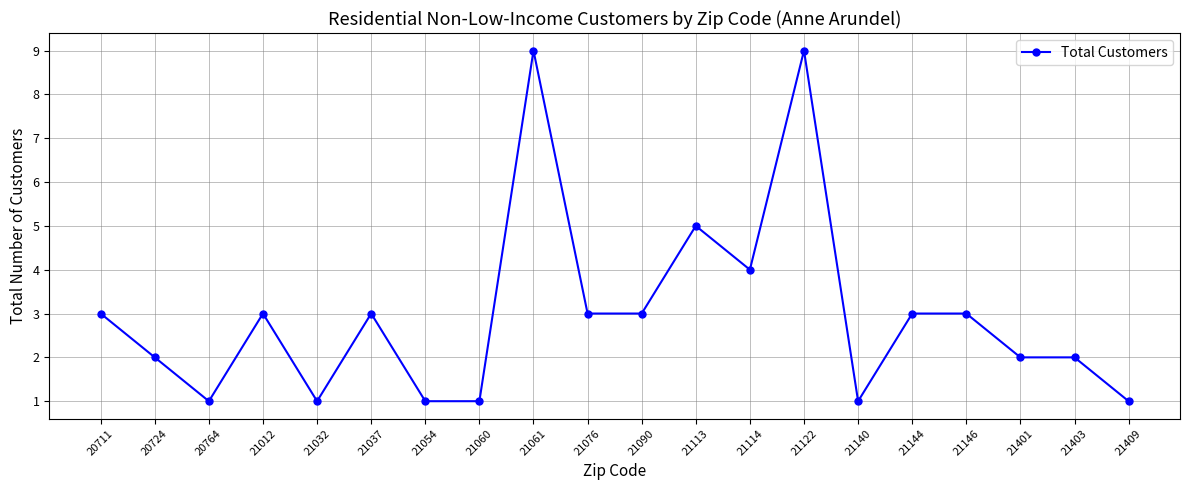

True or false: the data shows 2 at 20724.

True